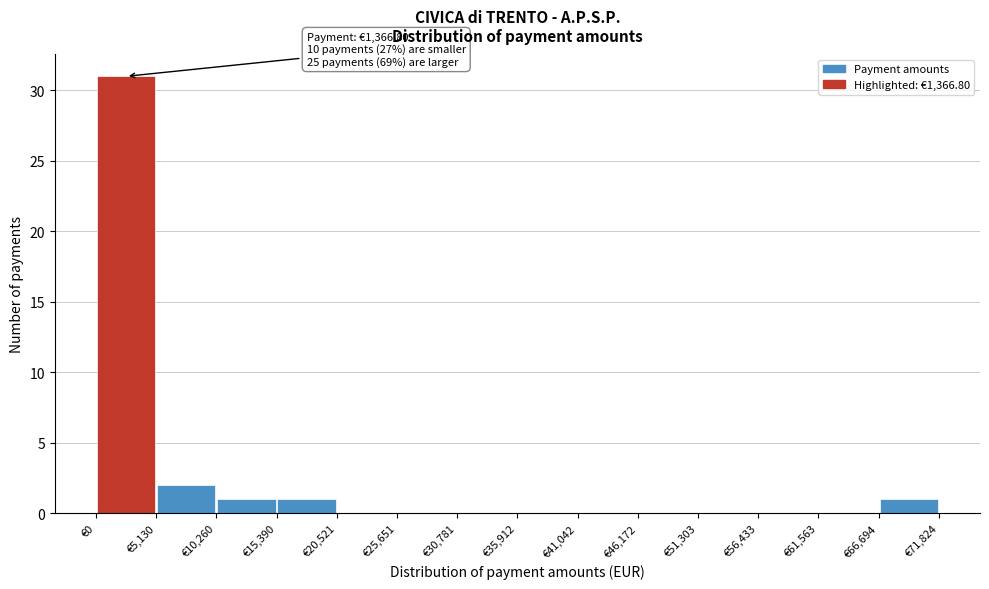

Over which range of the x-axis is the bar tallest?

0 to 5000